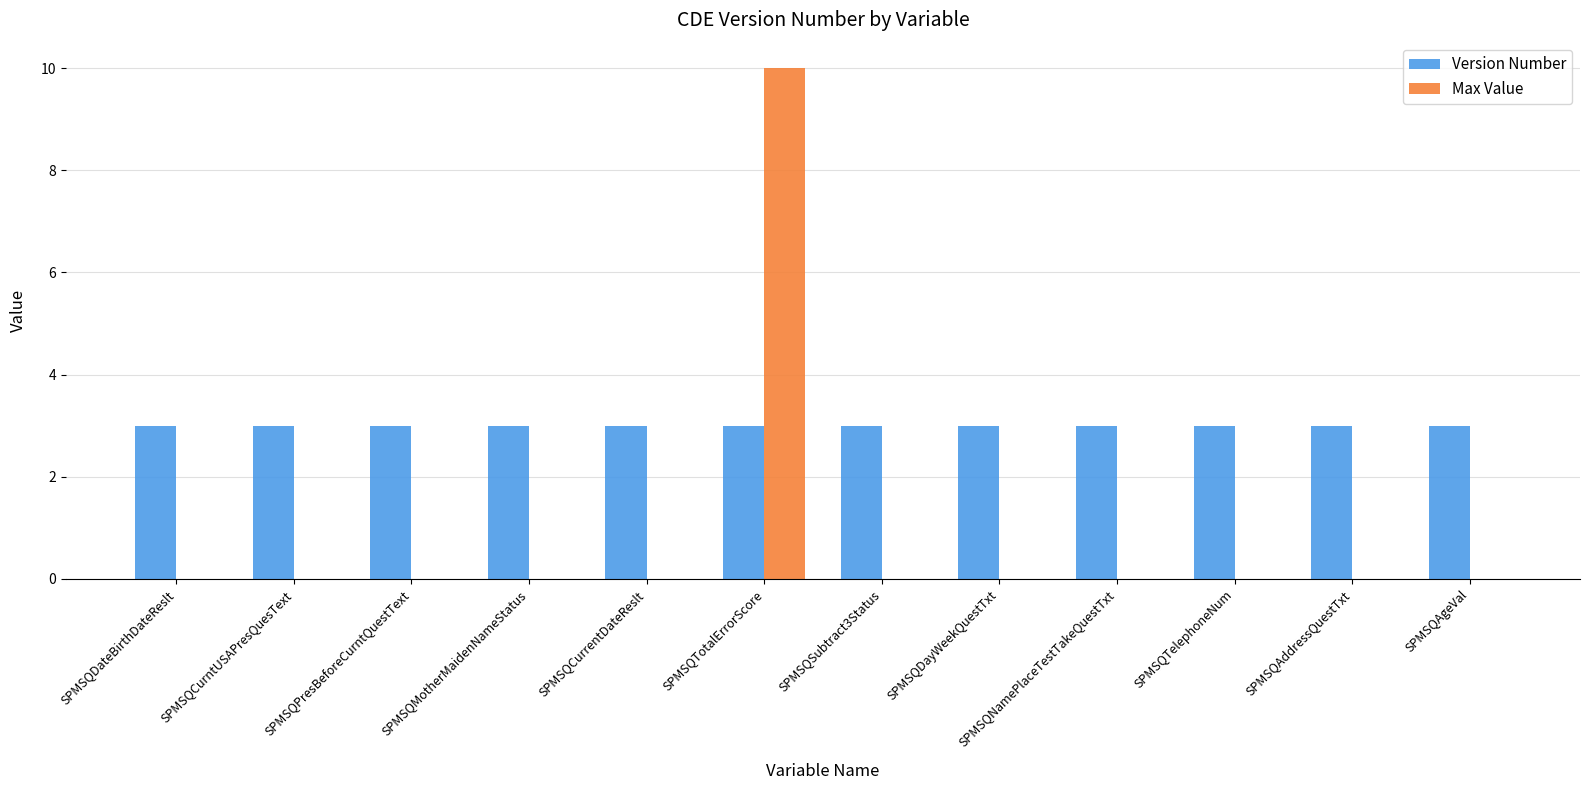

The value of Version Number at SPMSQPresBeforeCurntQuestText is 3. True or false?

True